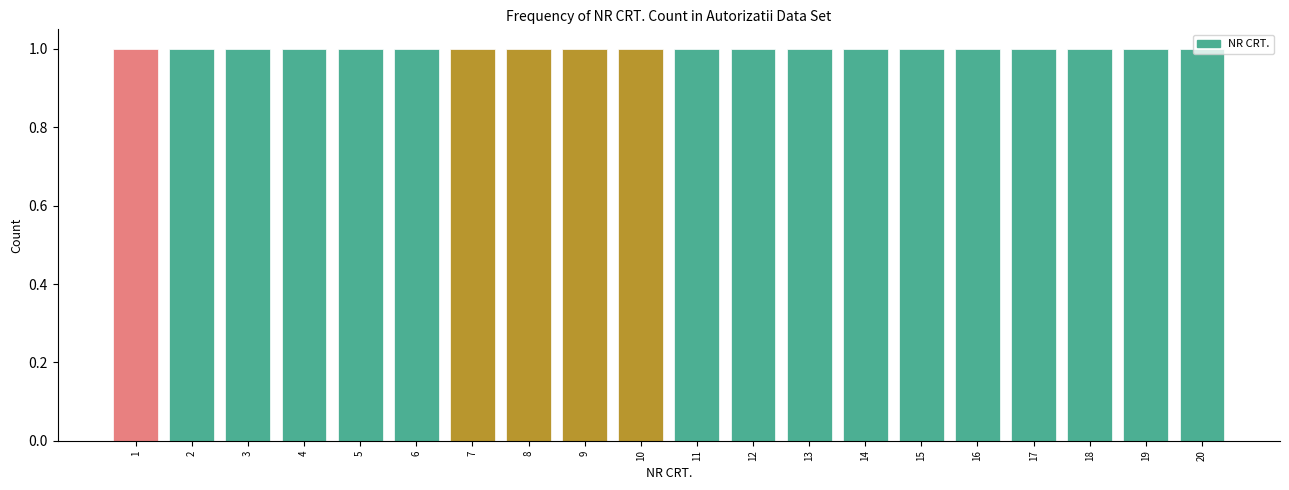

Reading left to right, transcribe this chart: for each bar, give the range it covers on the x-axis and its height. The values are not printed on the chart, so give them approximately, as read against the axis.

0.5 to 1.5: 1
1.5 to 2.5: 1
2.5 to 3.5: 1
3.5 to 4.5: 1
4.5 to 5.5: 1
5.5 to 6.5: 1
6.5 to 7.5: 1
7.5 to 8.5: 1
8.5 to 9.5: 1
9.5 to 10.5: 1
10.5 to 11.5: 1
11.5 to 12.5: 1
12.5 to 13.5: 1
13.5 to 14.5: 1
14.5 to 15.5: 1
15.5 to 16.5: 1
16.5 to 17.5: 1
17.5 to 18.5: 1
18.5 to 19.5: 1
19.5 to 20.5: 1